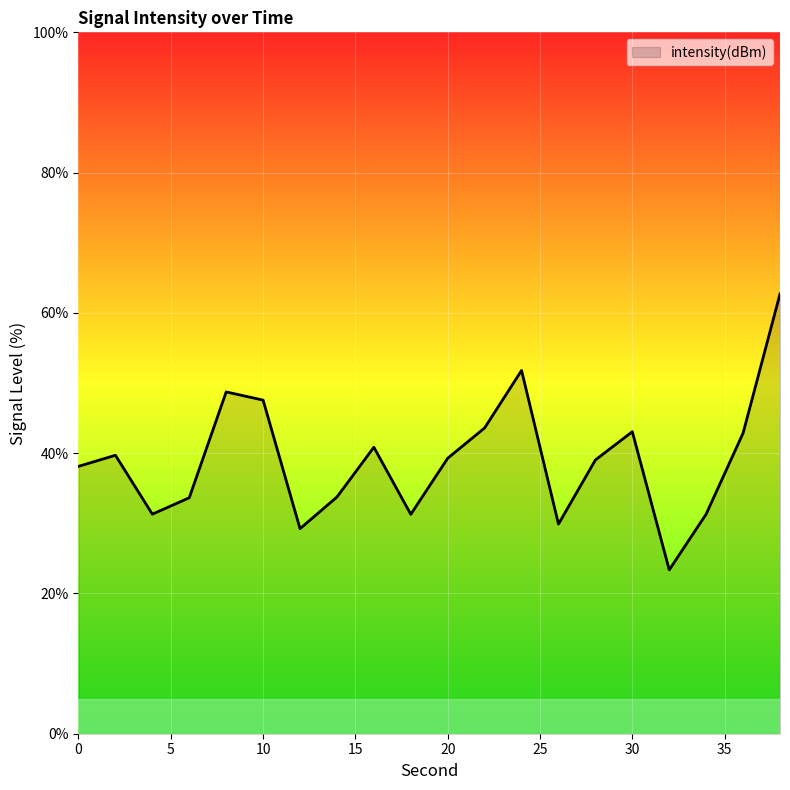

What is the difference between the maximum and minimum values?

39.3